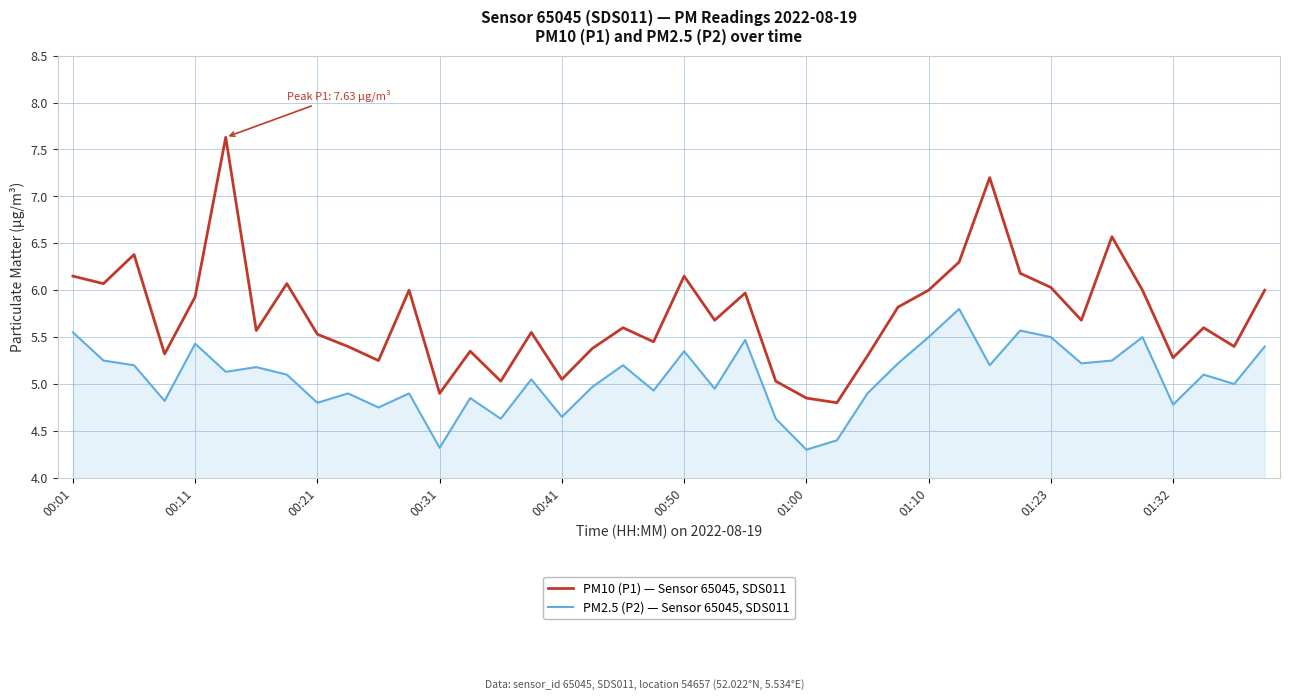

What is the minimum value shown in the chart?

4.3